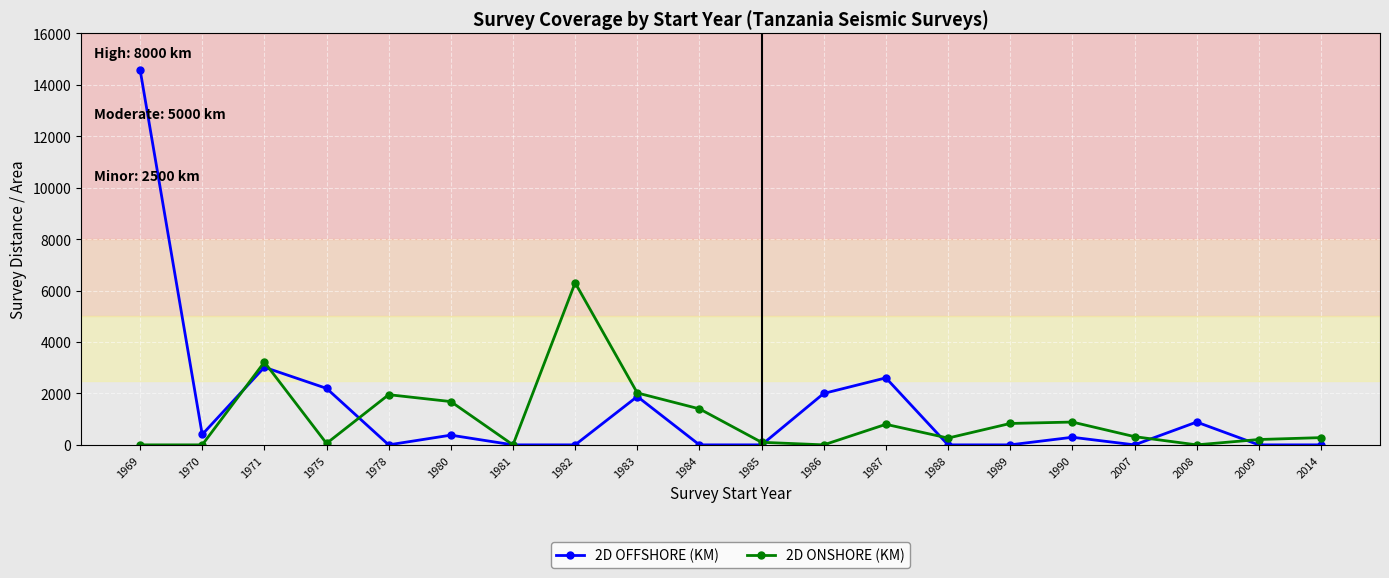

What is the average value of the 2D ONSHORE (KM) series?

1016.1